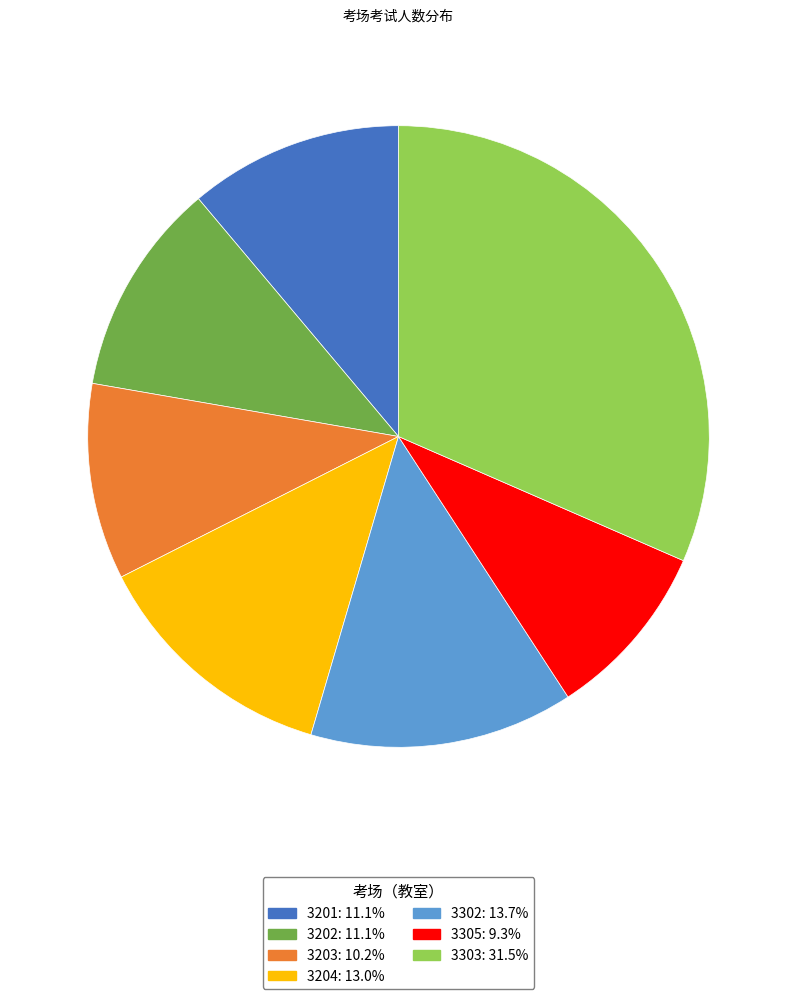

Do 3202 and 3203 together represent more than half of the pie?

No